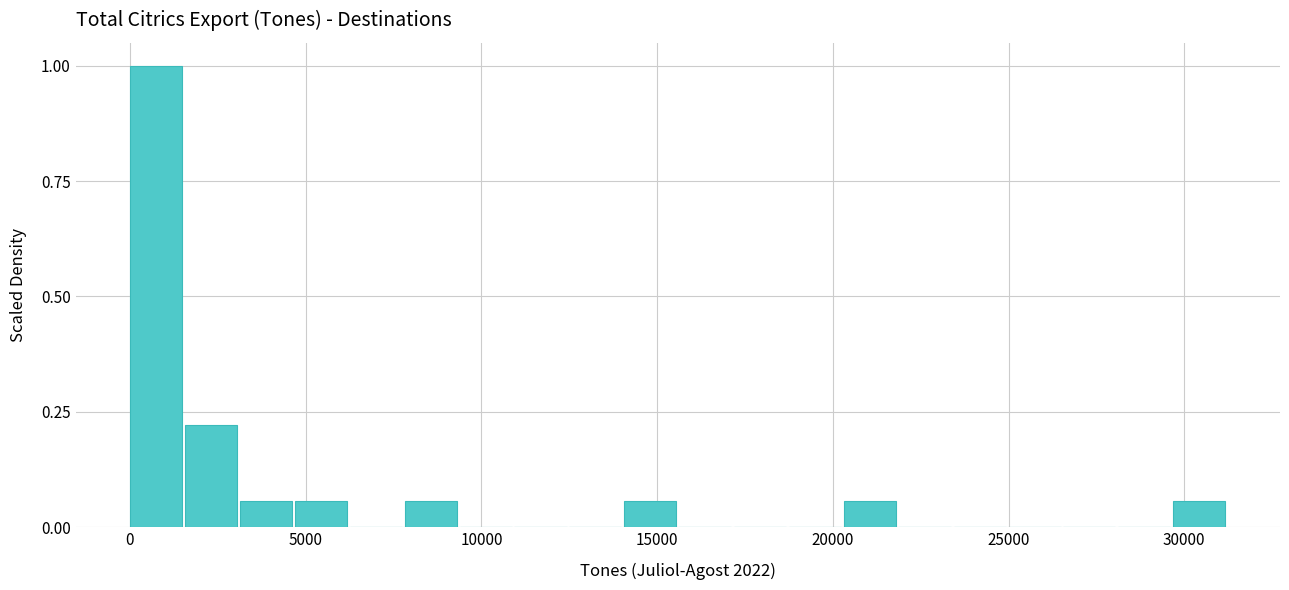

Around what value on the x-axis is the tallest bar? Give the approximate position of its centre, as read against the axis.

1000